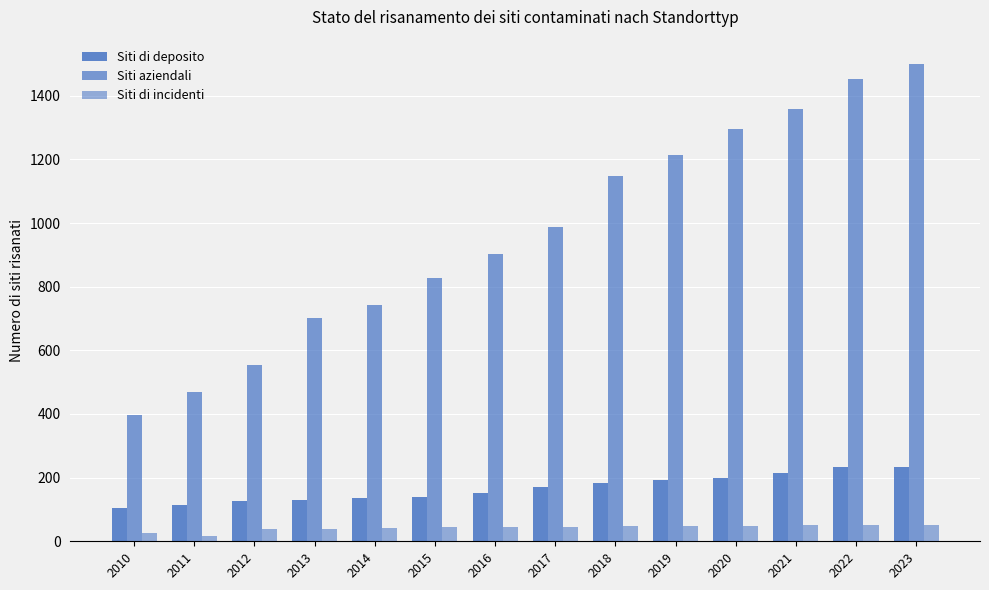

What is the difference between the second highest and minimum values in the Siti di incidenti series?

33